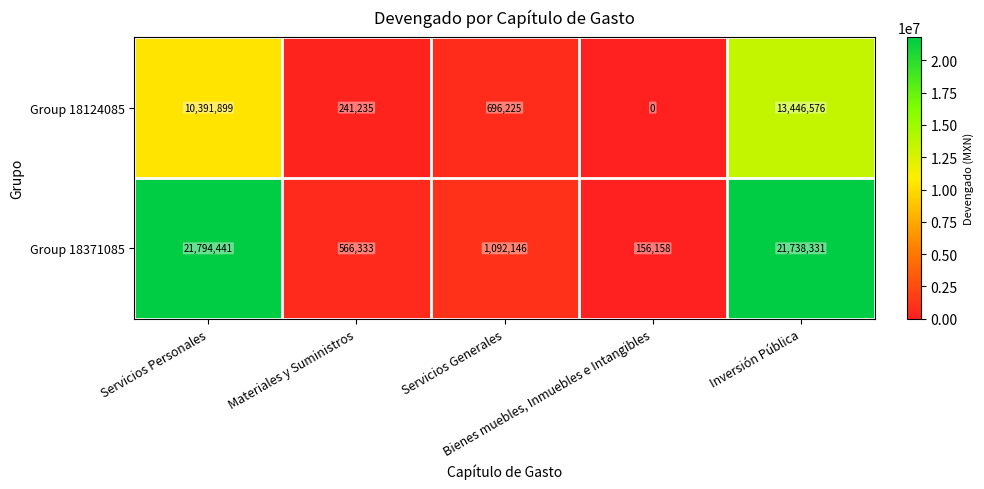

Rank the series by their maximum value, from highest to lowest.

Group 18371085, Group 18124085